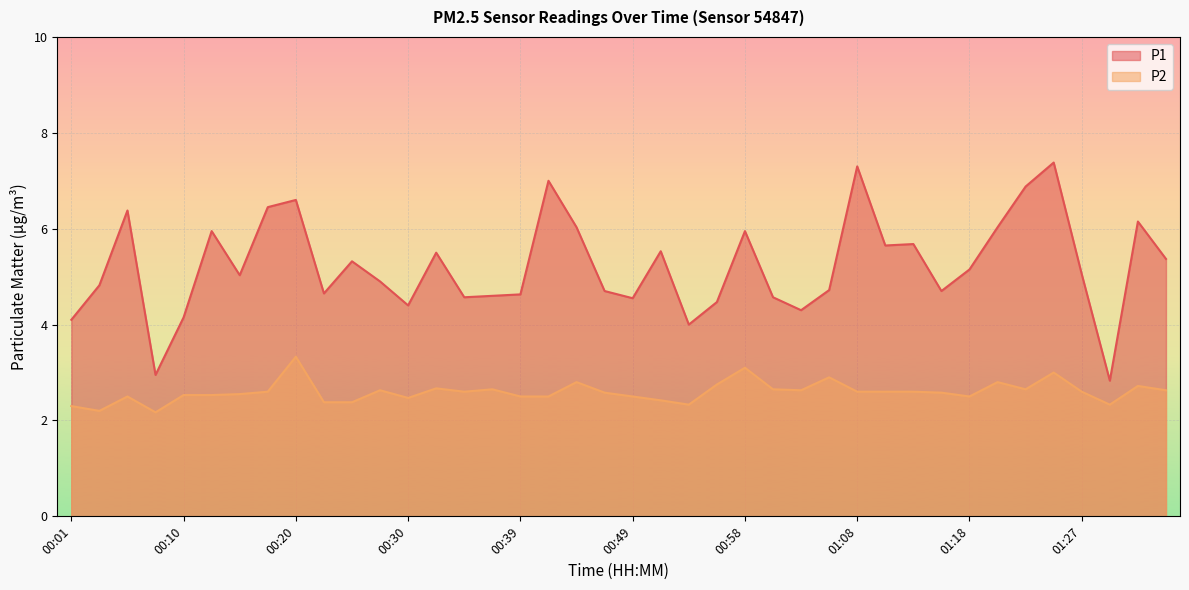

What is the spread (max minus min) of values at 00:01?

1.8